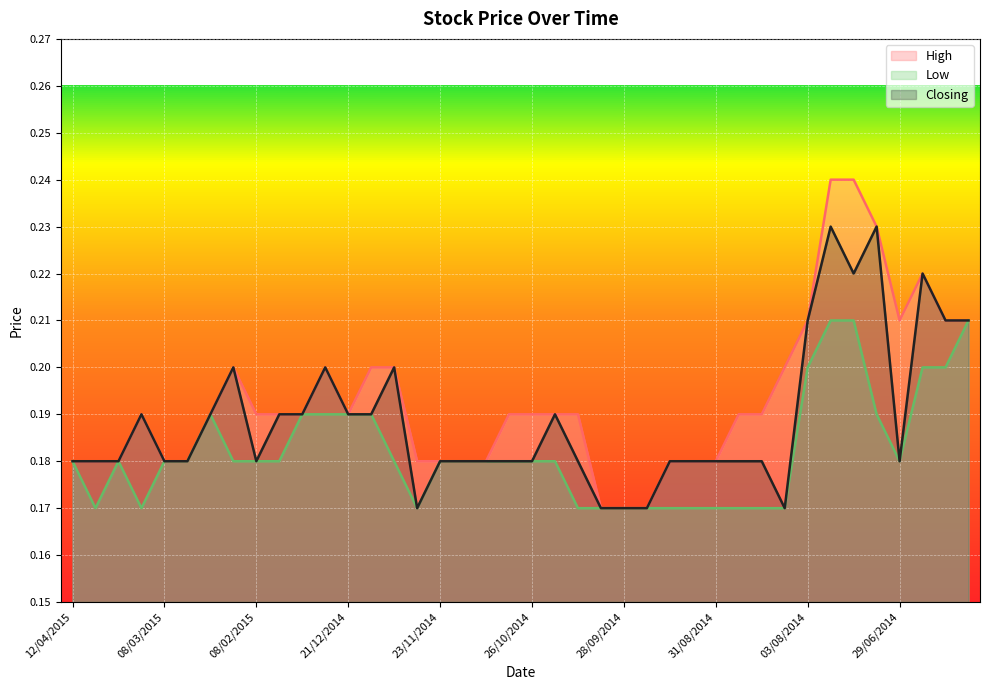

True or false: Low and Closing intersect in this chart.

False